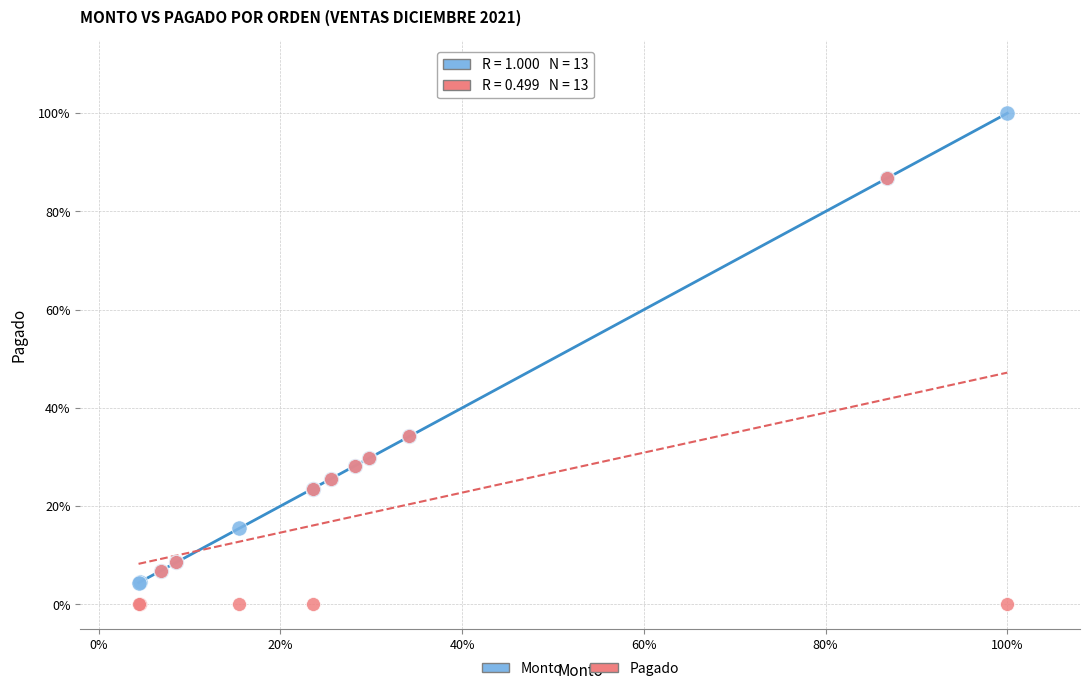

Which series reaches the minimum Y coordinate?

Pagado